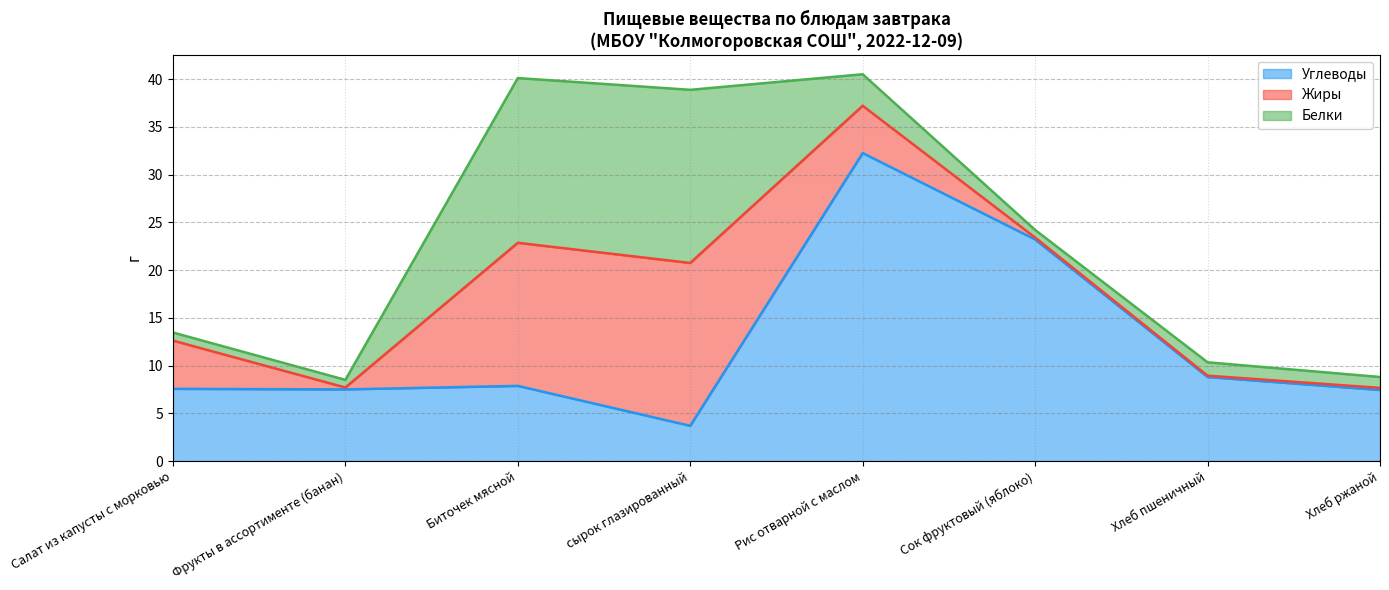

How many data points in Углеводы are less than 7?

1